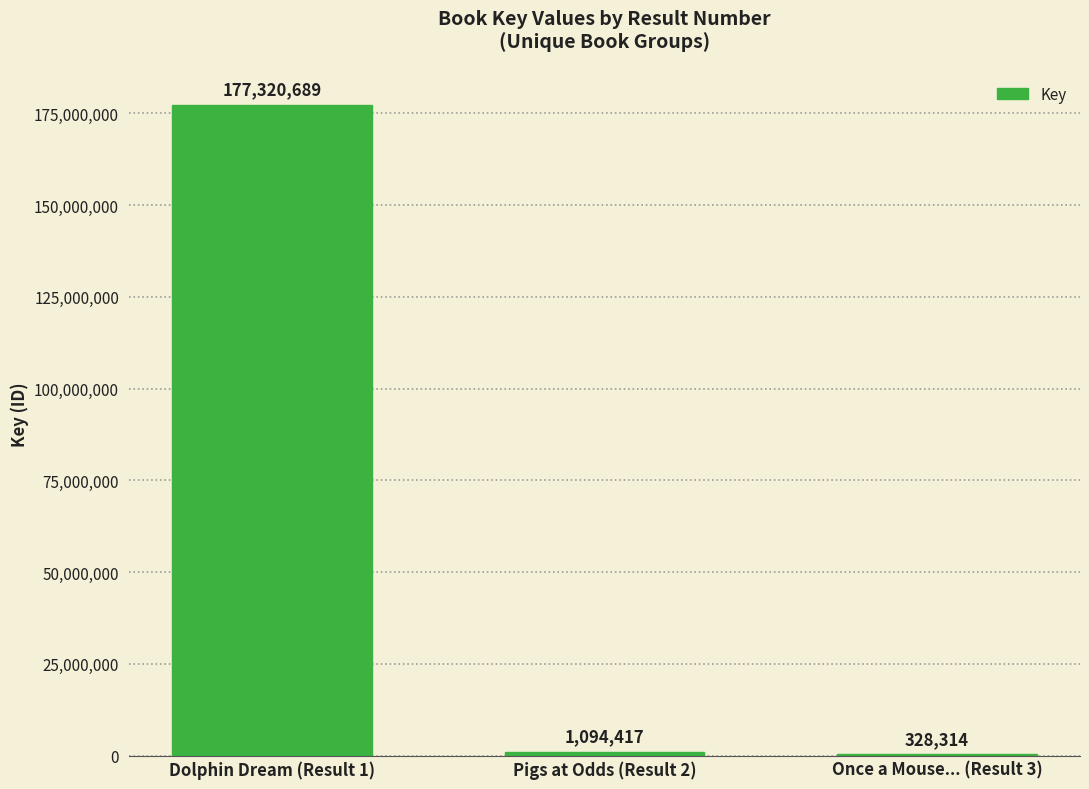

The value at Once a Mouse... (Result 3) is 328314. True or false?

True